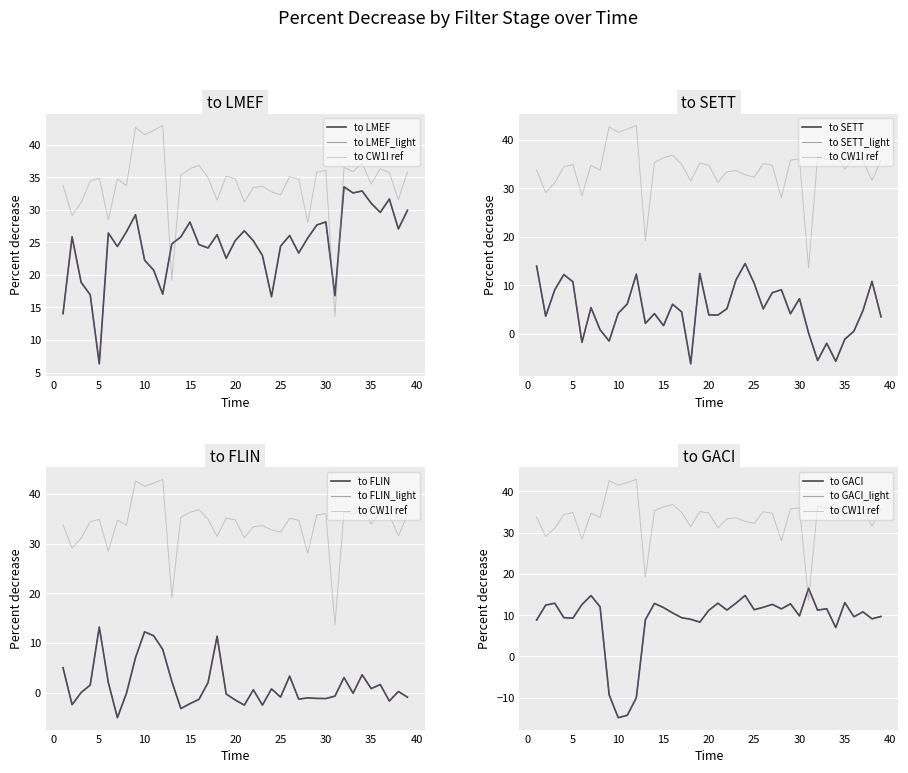

True or false: to FLIN has more than 2 points higher than both neighbors.

True